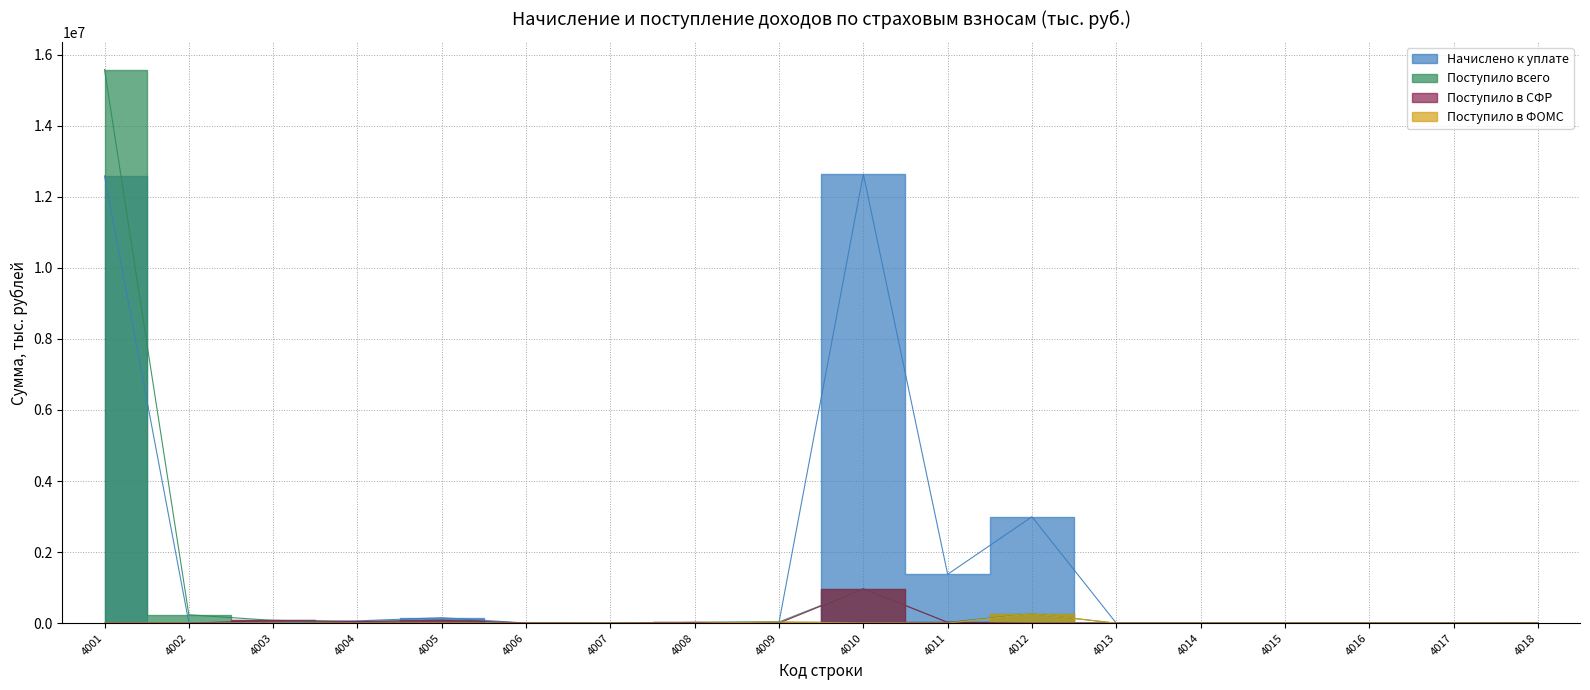

The Поступило в ФОМС series shows 32942 at 4009. True or false?

True